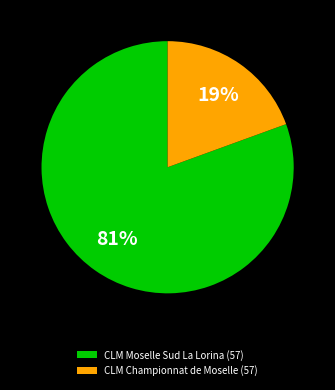

Which category accounts for the majority?

CLM Moselle Sud La Lorina (57)